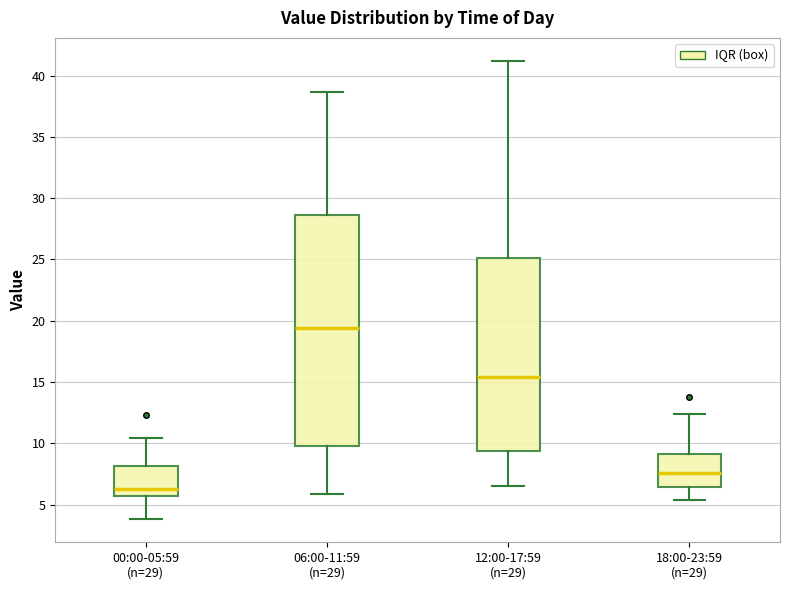

Reading left to right, transcribe this box plot: for each box, give where its median line is, the range the box spans, and where its two whiskers end, as read against the y-axis. The values are not printed on the chart, so give them approximately, as read against the axis.

00:00-05:59 (n=29): median 6.5, box 5.5 to 8.0, whiskers 4.0 to 10.5
06:00-11:59 (n=29): median 19.5, box 10.0 to 28.5, whiskers 6.0 to 38.5
12:00-17:59 (n=29): median 15.5, box 9.5 to 25.0, whiskers 6.5 to 41.0
18:00-23:59 (n=29): median 7.5, box 6.5 to 9.0, whiskers 5.5 to 12.5